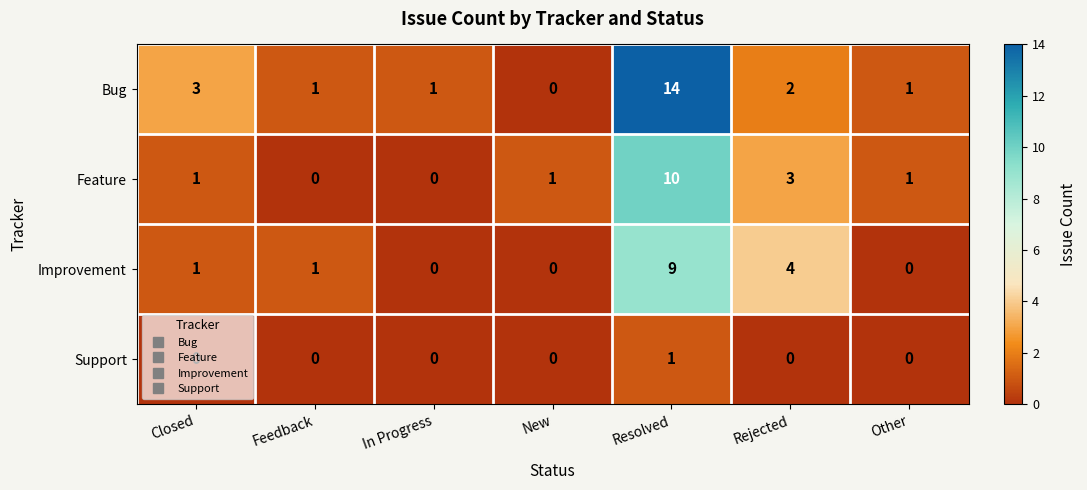

At which category is the sum across all series the highest?

Resolved